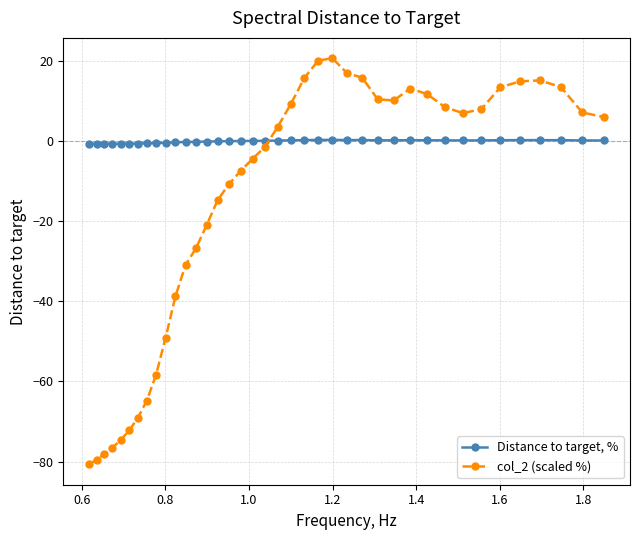

How many values in the col_2 (scaled %) series are below 3?

19